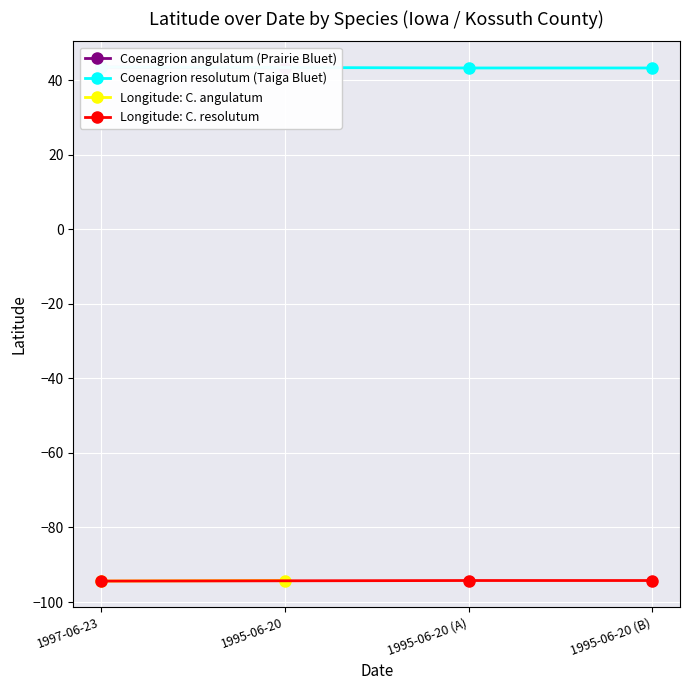

What is the average value?

43.3